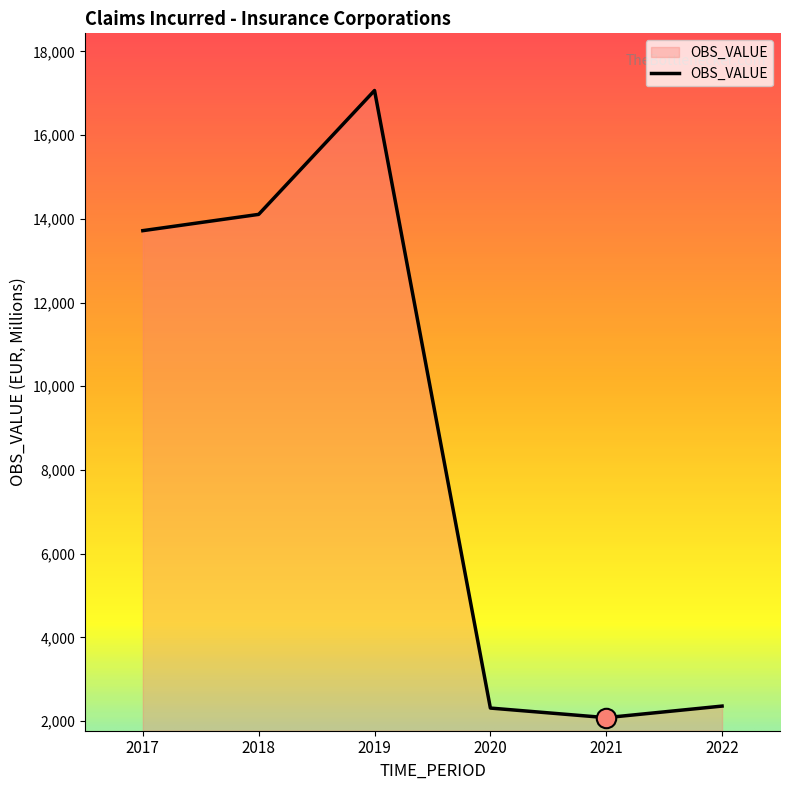

How many distinct data groups are displayed?

1